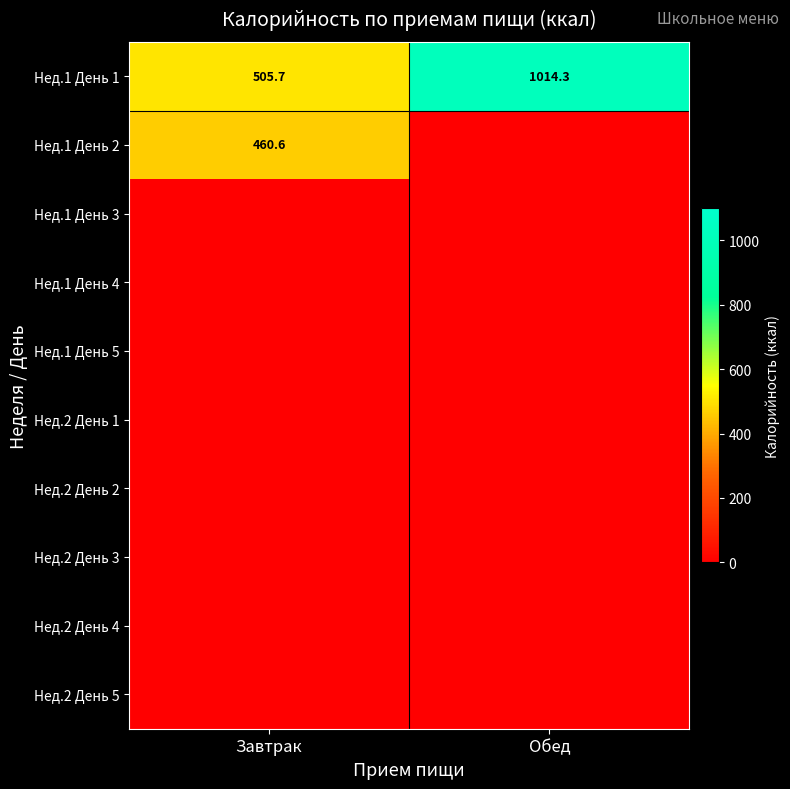

What is the sum of all Нед.1 День 1 values?

1520.0